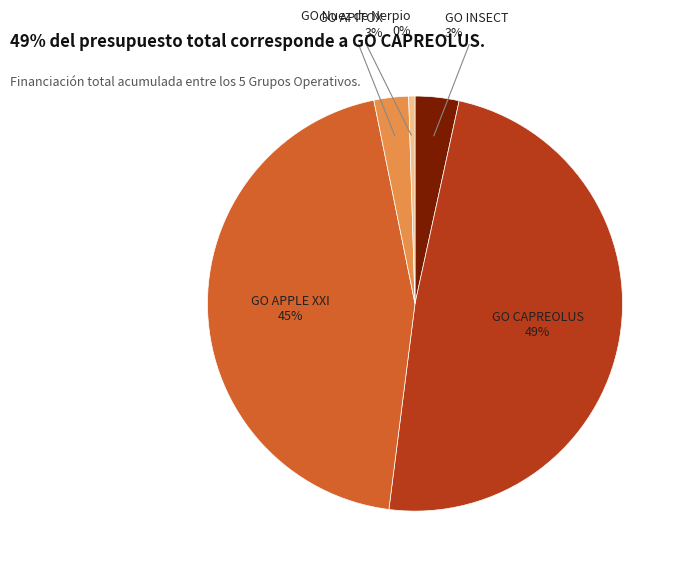

Does any single category account for the majority?

No